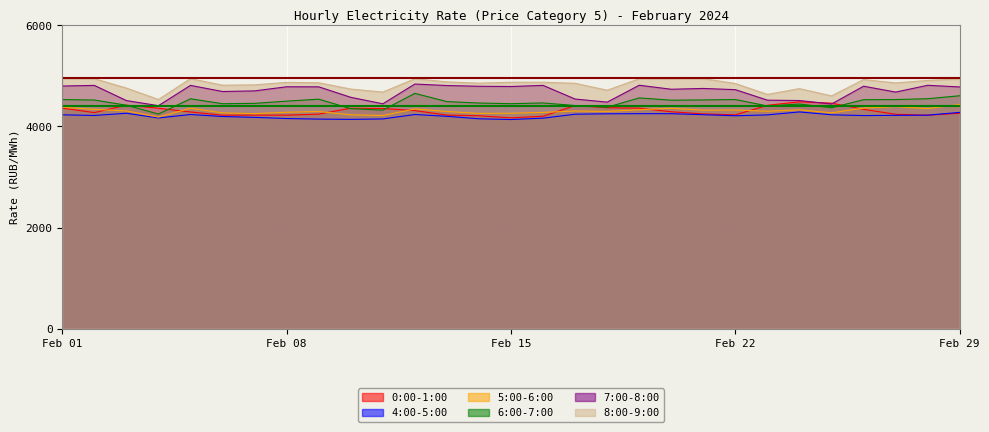

Which has a higher value, 2024-02-18 or 2024-02-28?

2024-02-18